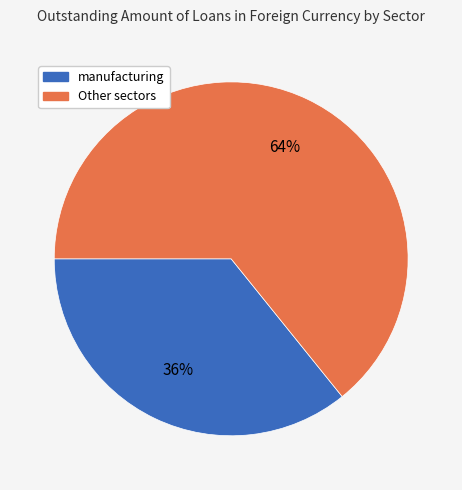

How many slices are in this pie chart?

2